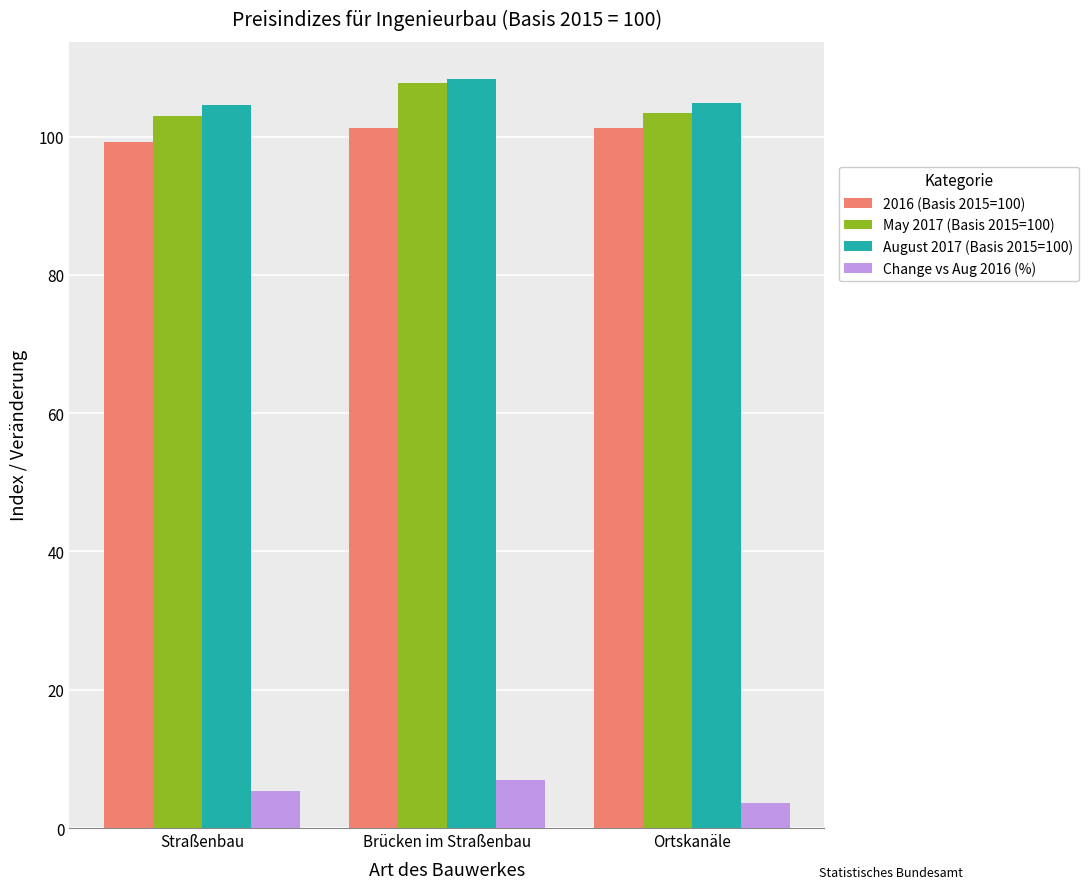

How many bars are there in each group?

4